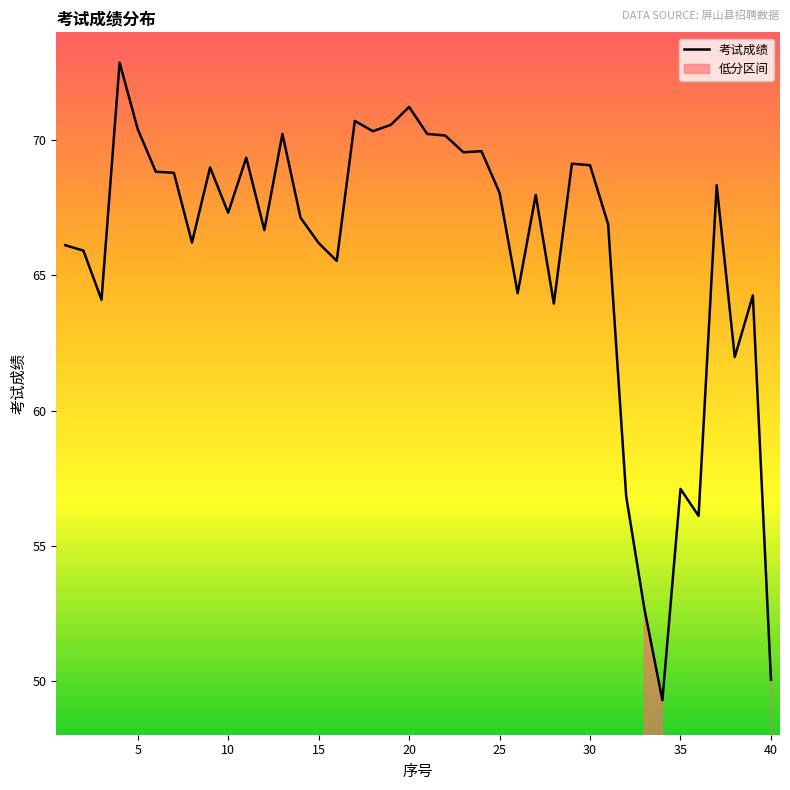

What is the lowest value of the 考试成绩 series?

49.3